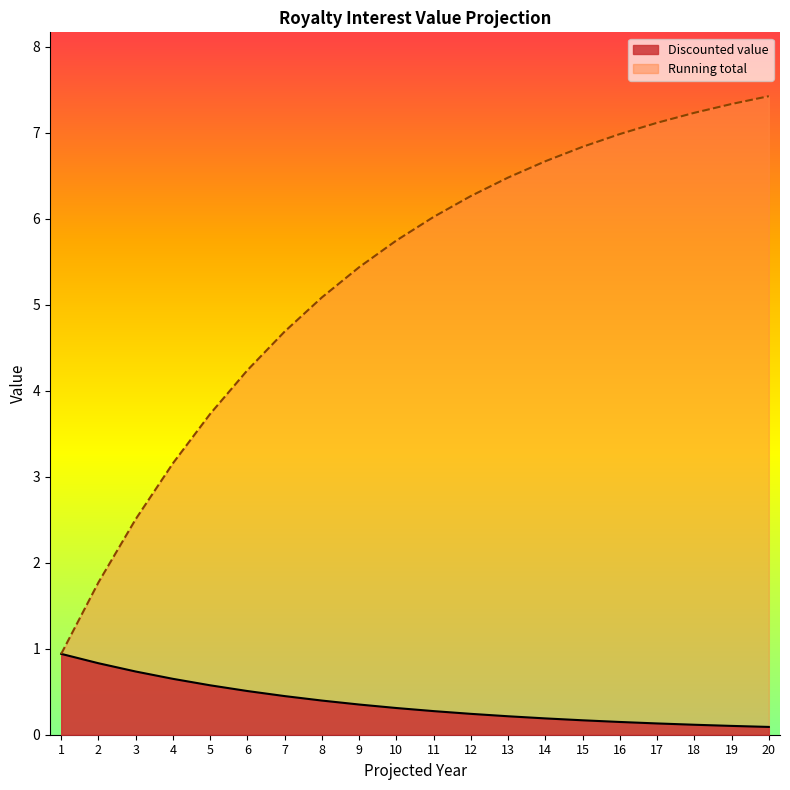

True or false: there are more than 1 points higher than both neighbors.

False